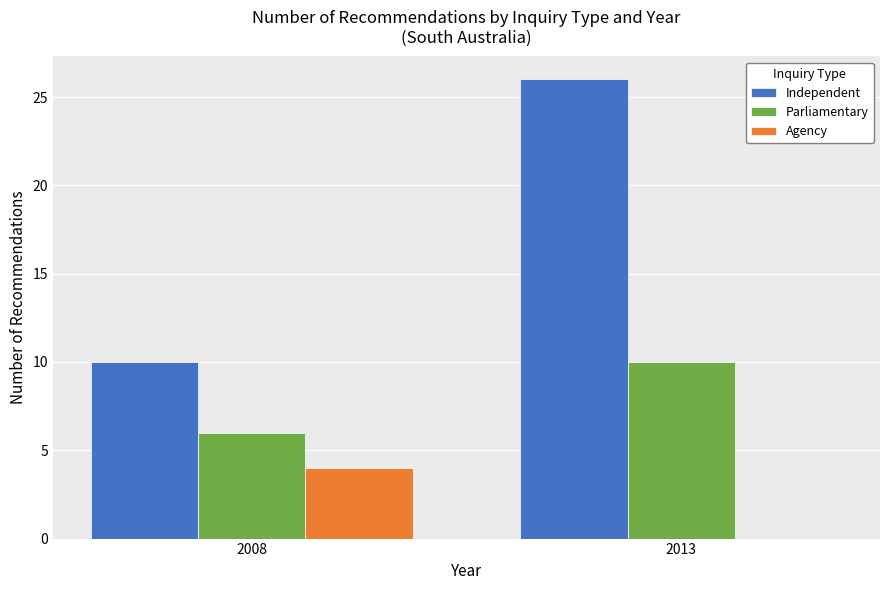

Is the value of Independent at 2008 greater than the value of Agency at 2013?

Yes